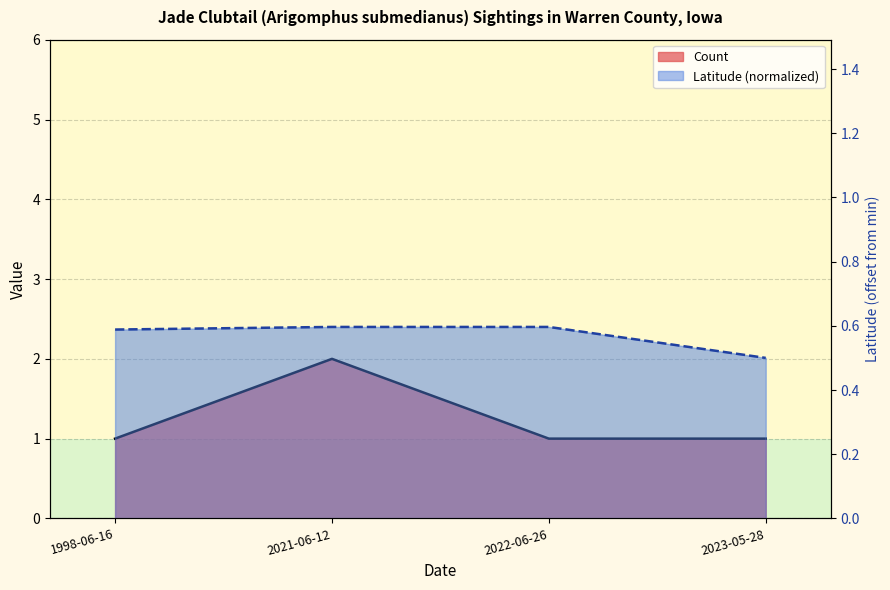

The Count (line) series shows 1.2 at 2021-06-12. True or false?

False